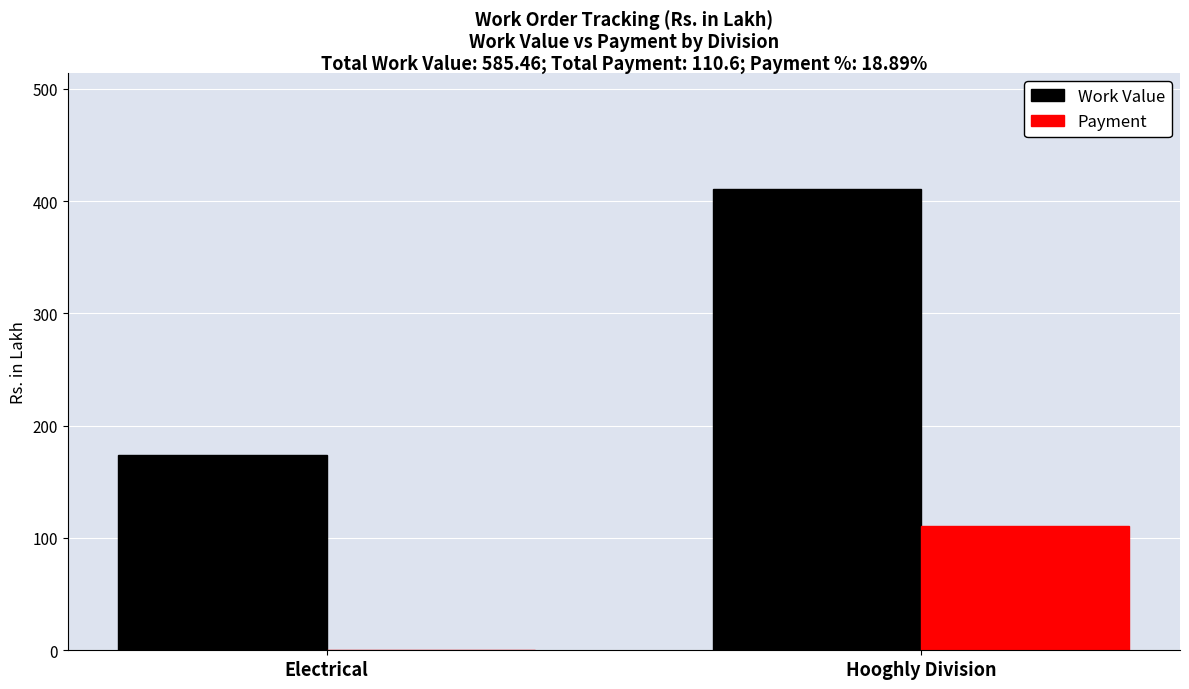

Which series changed the most between Electrical and Hooghly Division?

Work Value